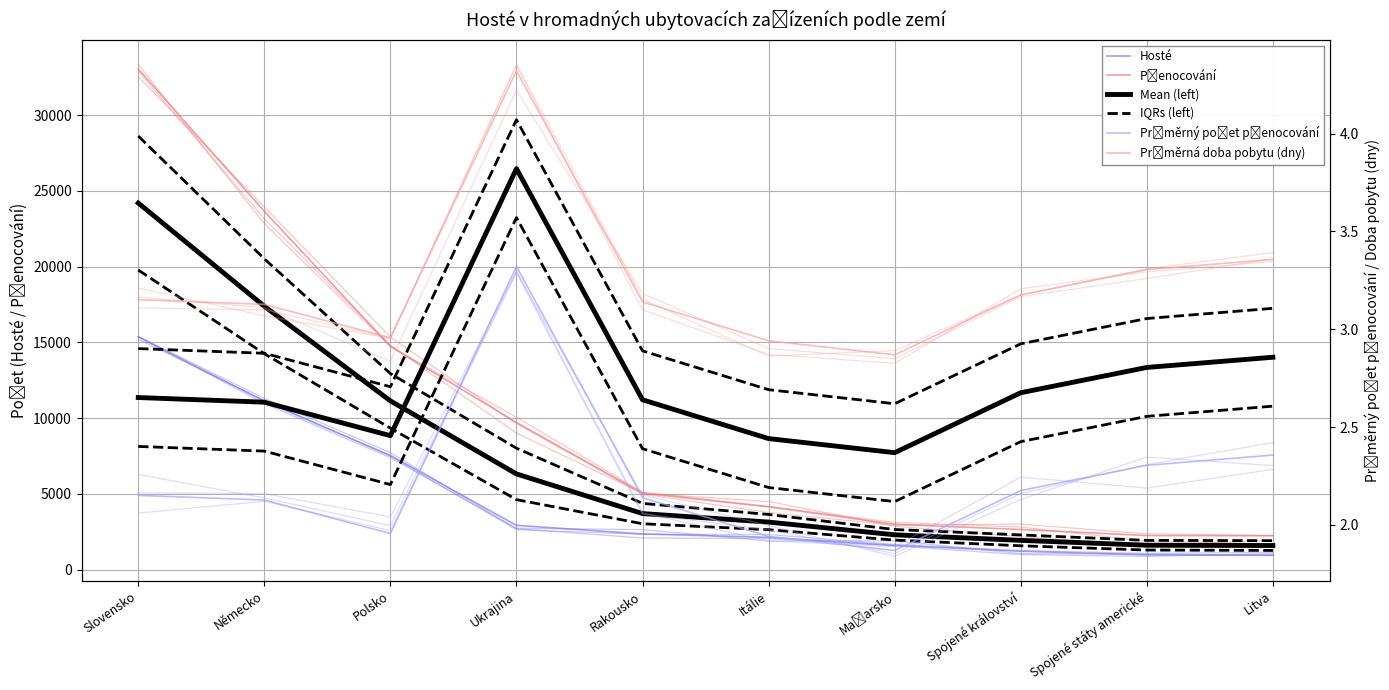

What is the spread (max minus min) of values at Spojené státy americké?

2251.7